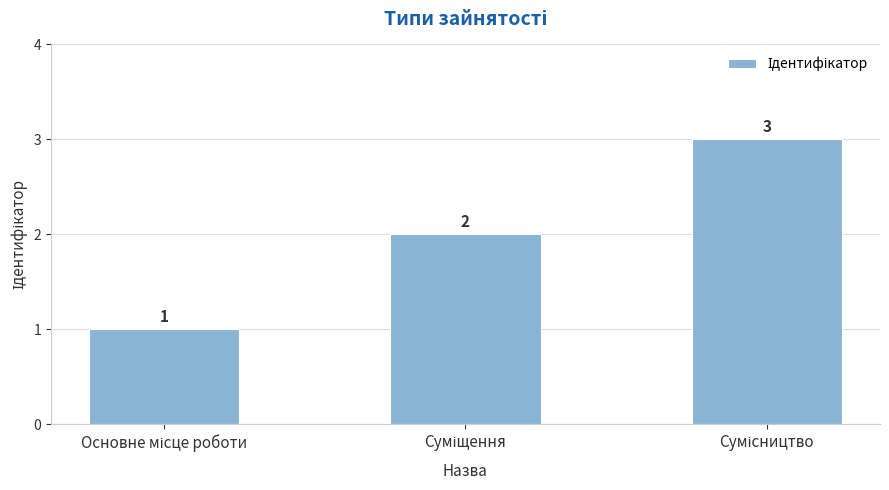

What is the value of the 2nd bar from the left?

2